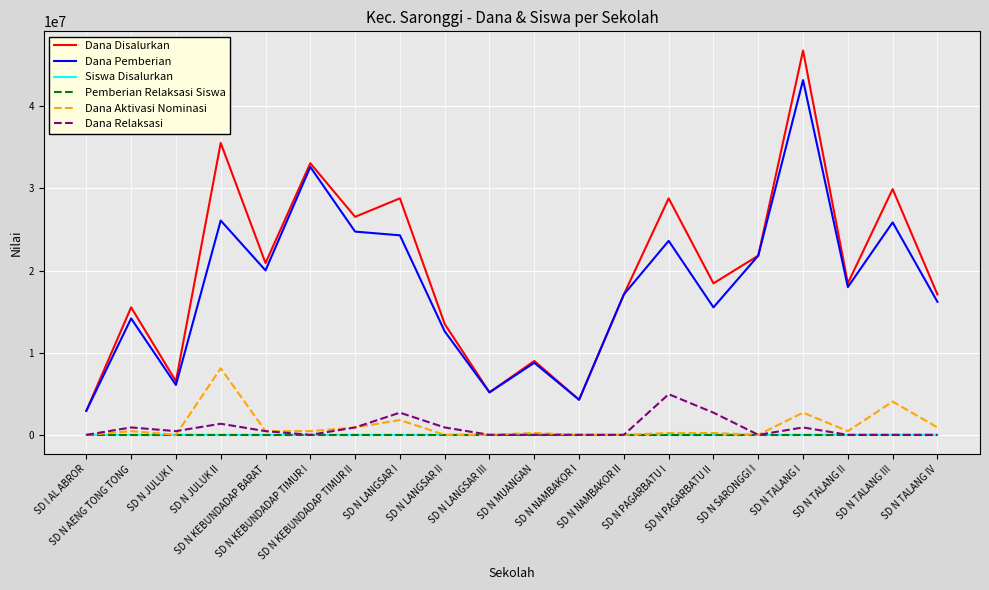

The value of Dana Disalurkan at SD N PAGARBATU II is 18450000. True or false?

True